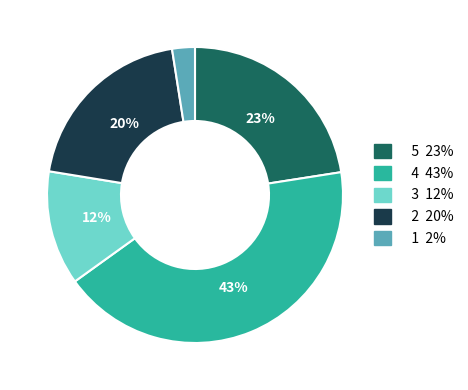

Is there any slice that represents more than half of the pie?

No